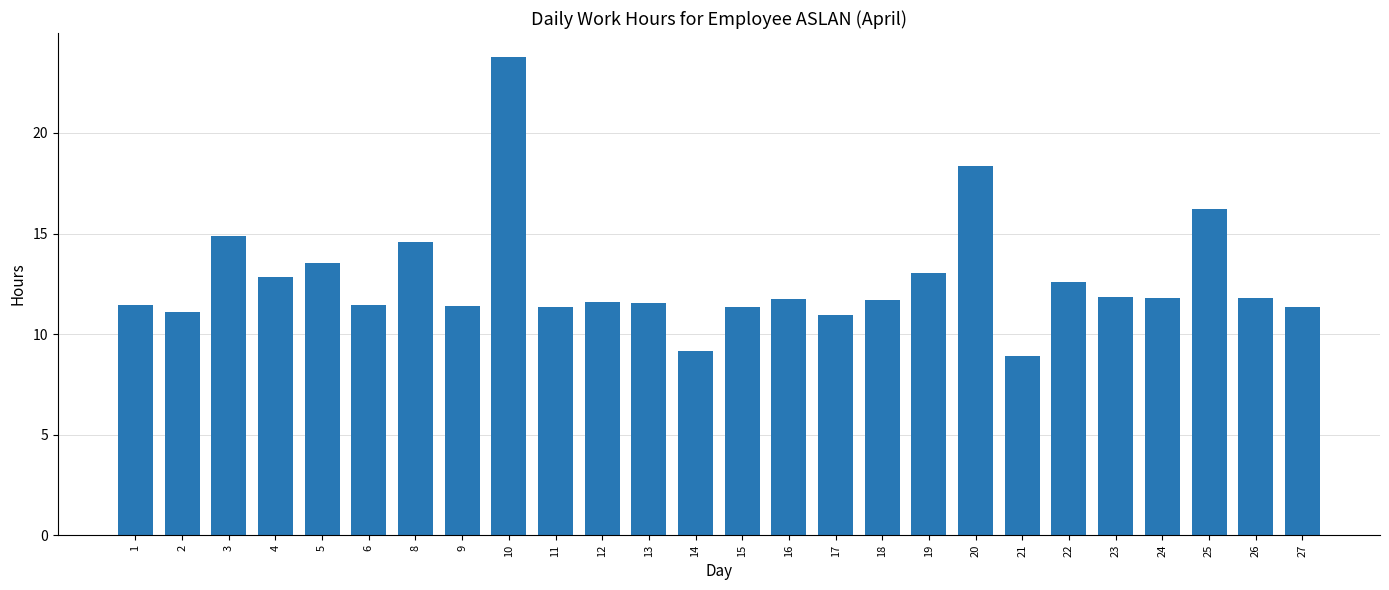

What value does the data have at 27?

11.4